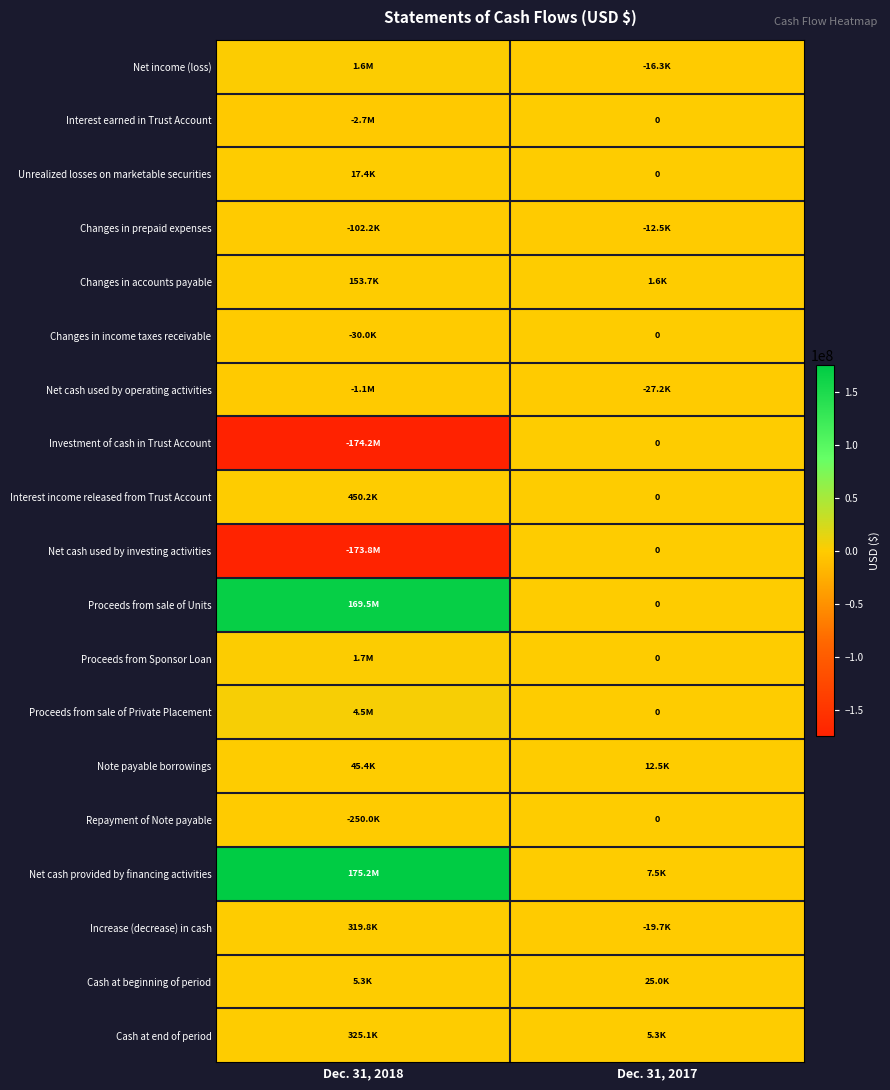

How many Repayment of Note payable values are between -250000 and 0?

2